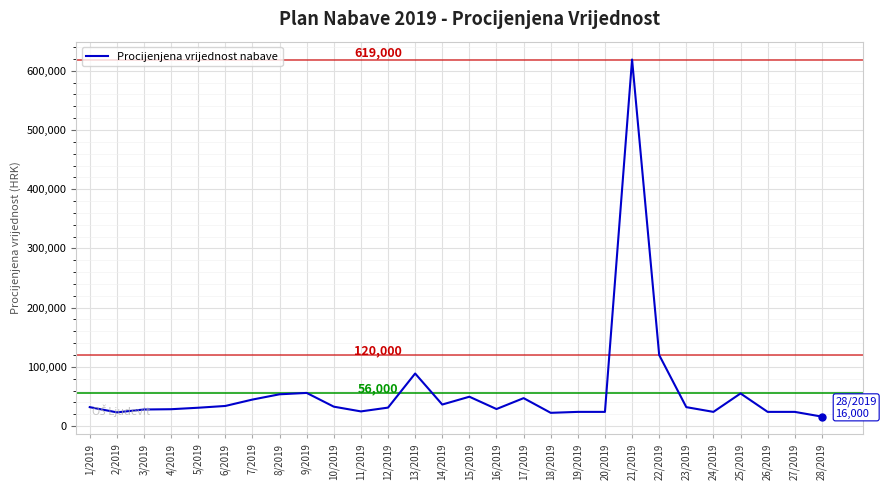

What is the difference between the values at 13/2019 and 15/2019?

39200